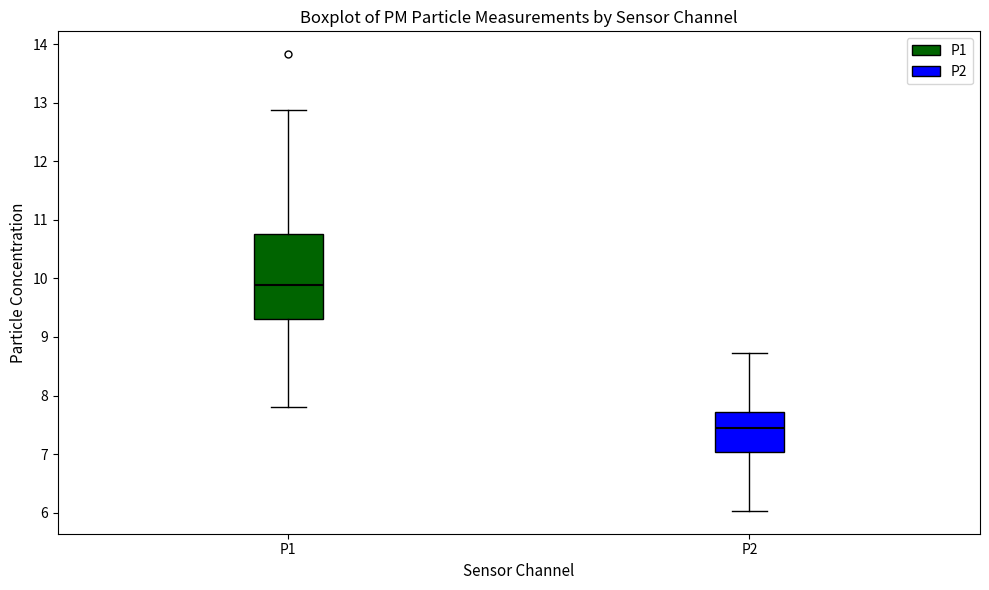

Which box's median line is the lowest?

P2